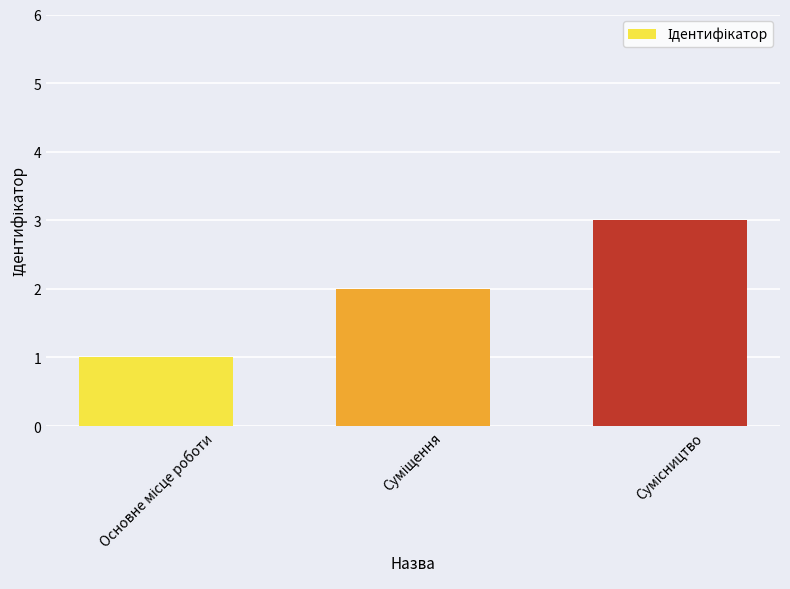

What is the maximum value shown in the chart?

3